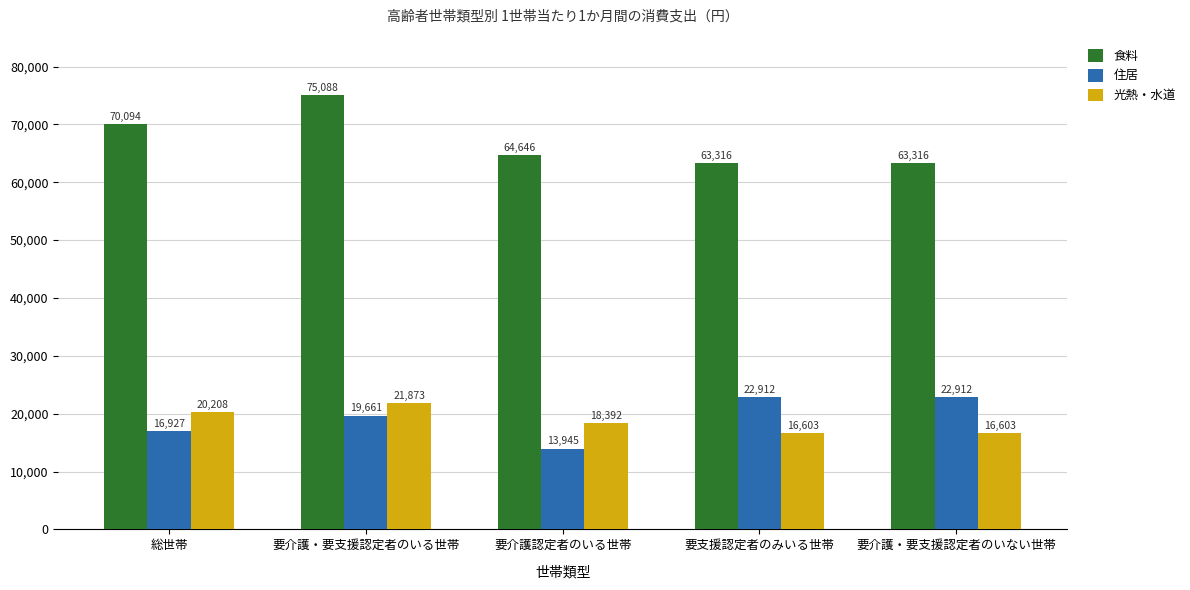

Which series changed the most between 総世帯 and 要介護認定者のいる世帯?

食料